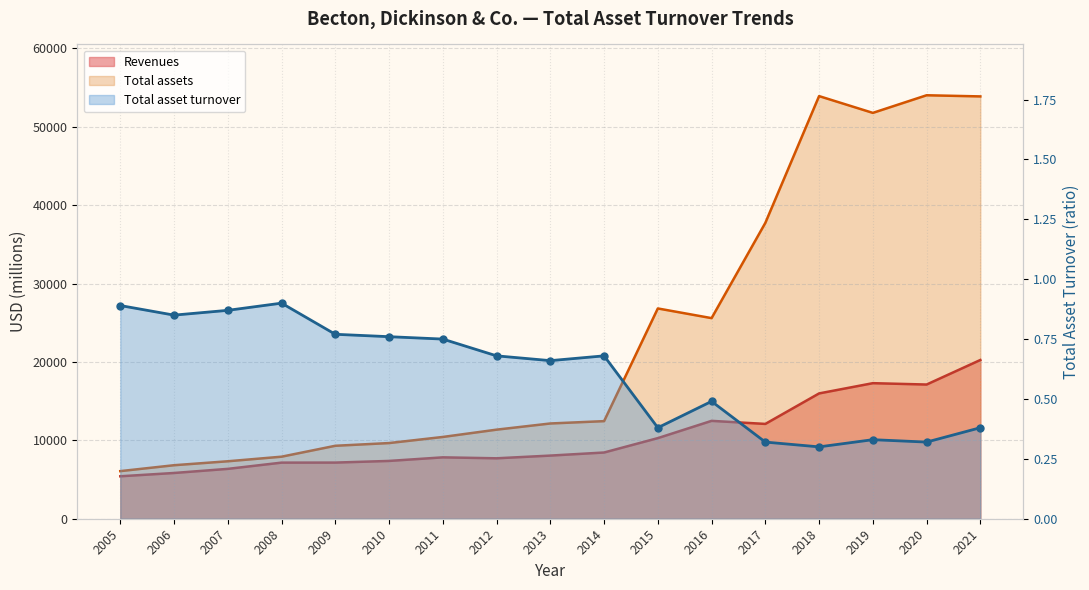

The value of Total assets at 2011 is 10430.0. True or false?

True